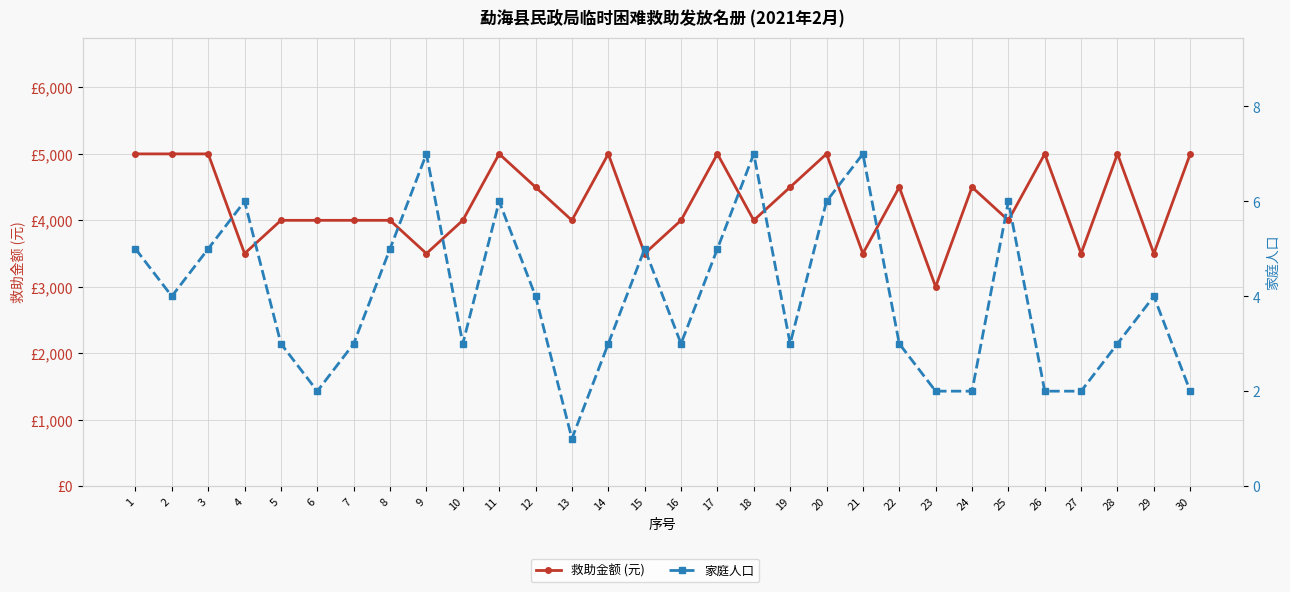

True or false: 家庭人口 and 救助金额 (元) cross at least once.

False